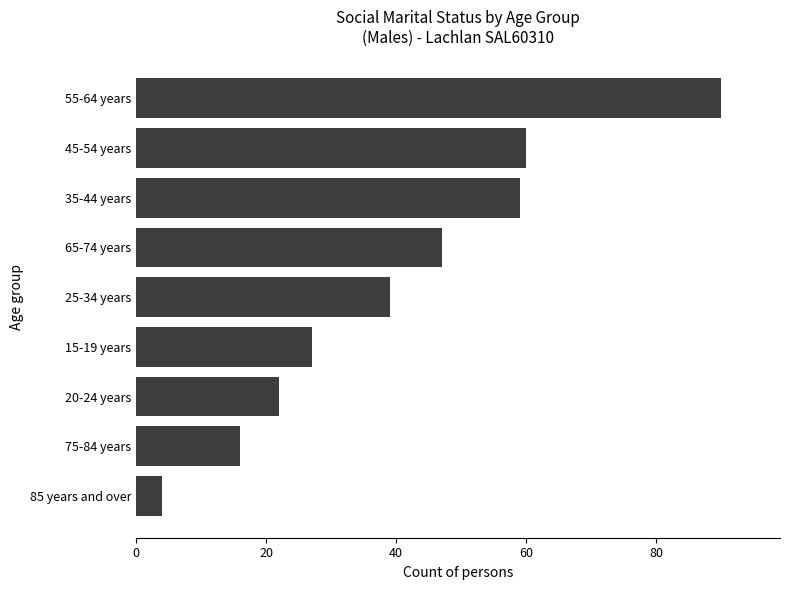

What is the sum of all values?

364